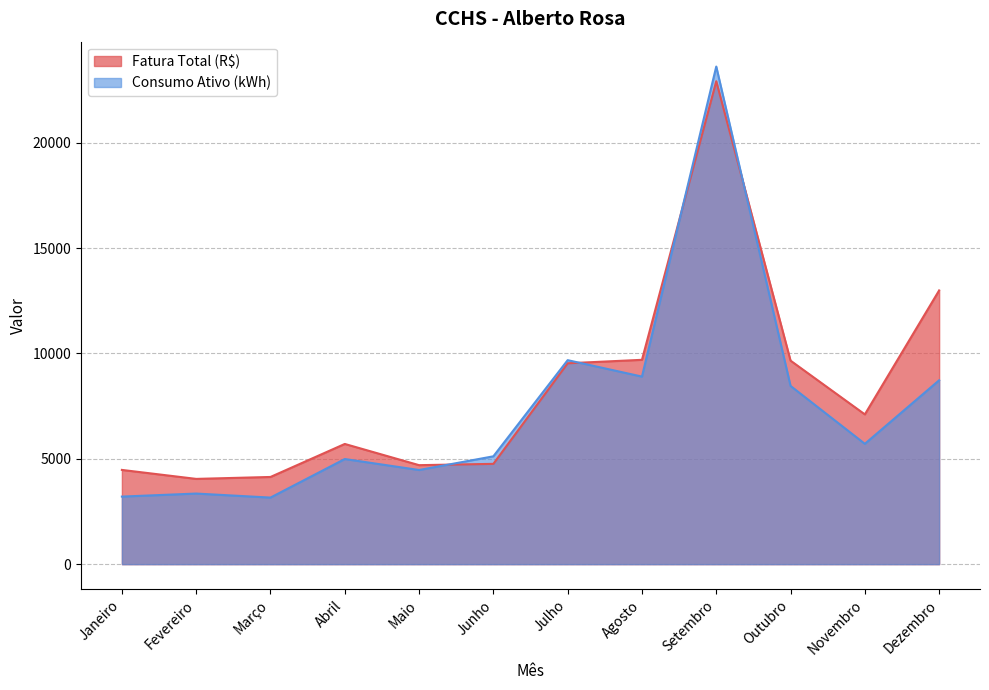

True or false: Consumo Ativo (kWh) and Fatura Total (R$) cross at least once.

True